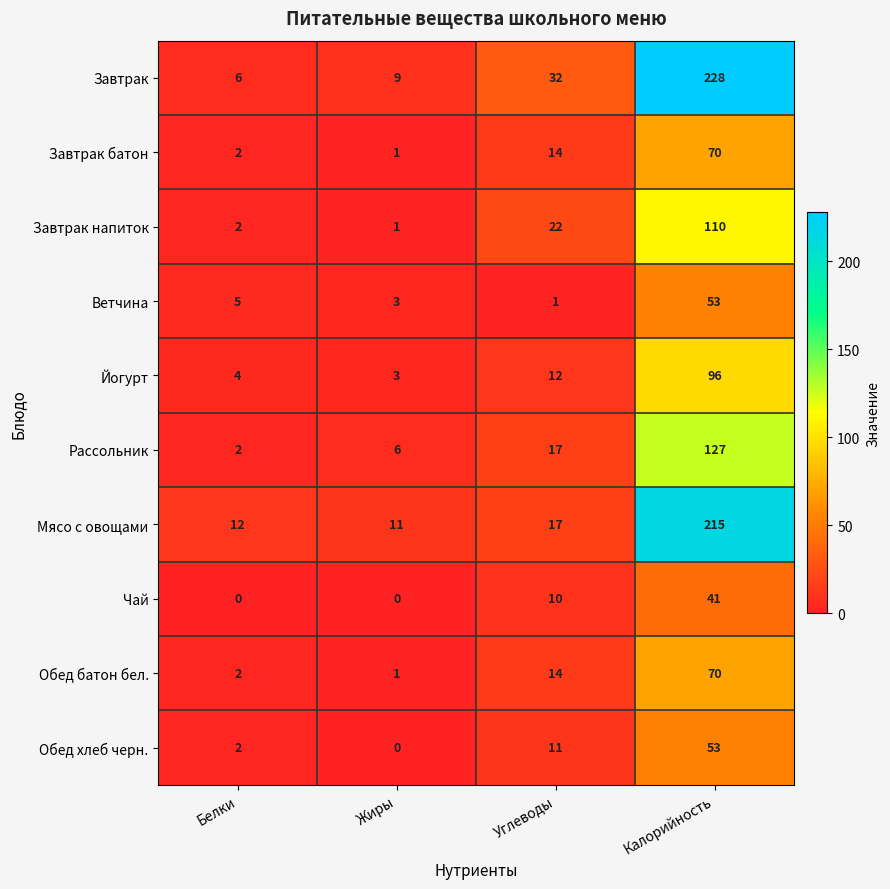

Rank the categories by Завтрак батон value from lowest to highest.

Жиры, Белки, Углеводы, Калорийность